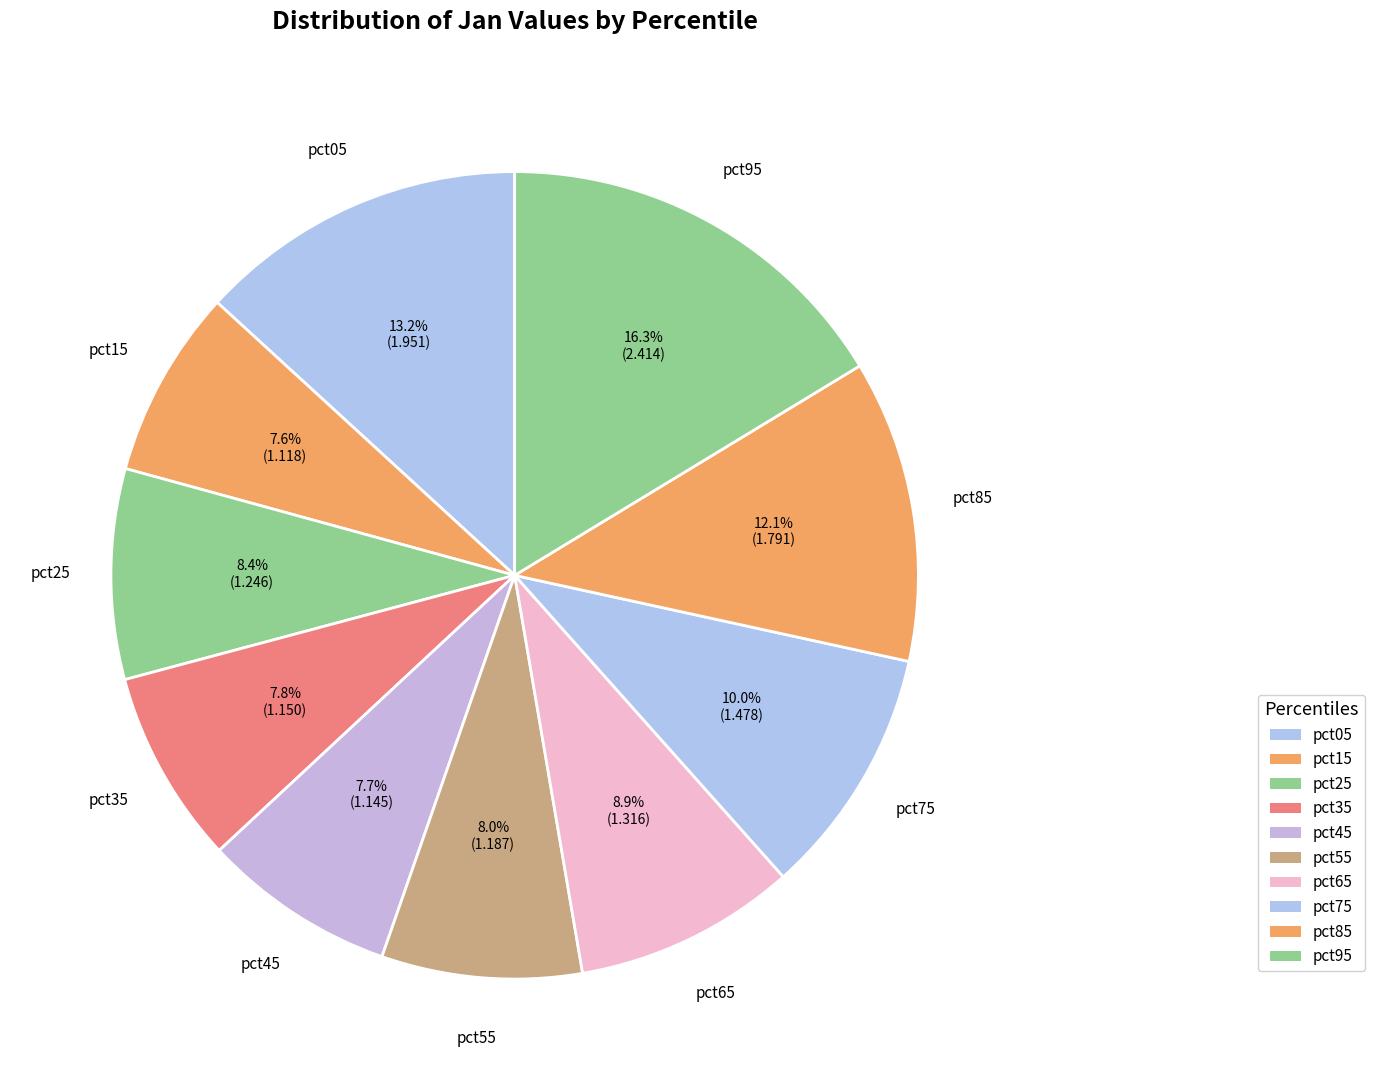

How many slices are in this pie chart?

10